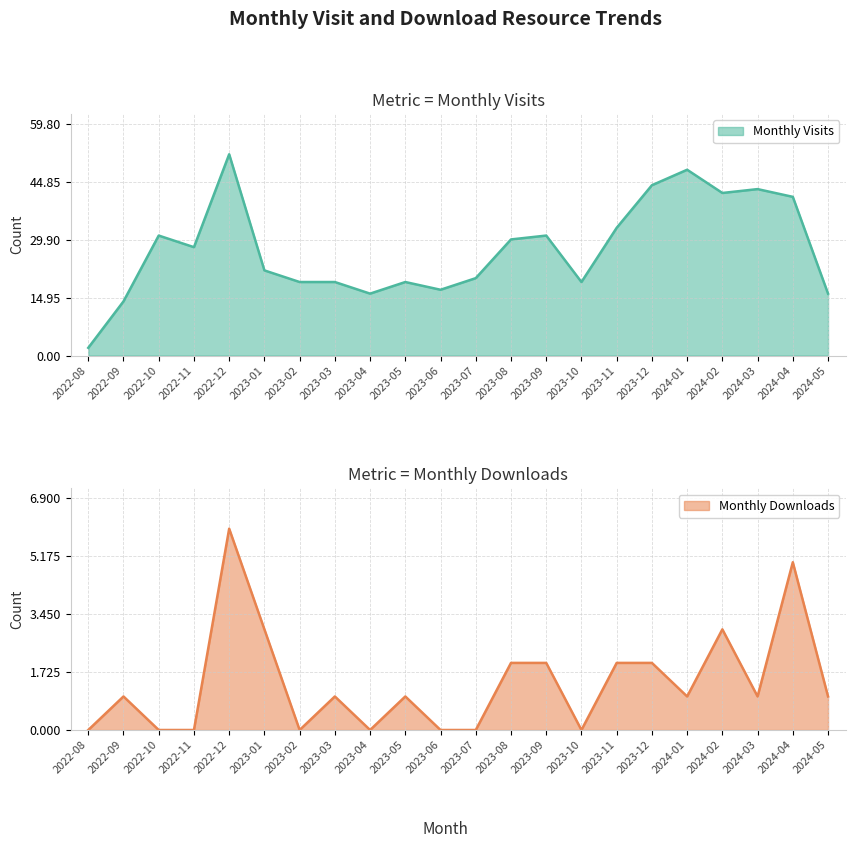

What is the difference between the highest and lowest values at 2023-02?

19